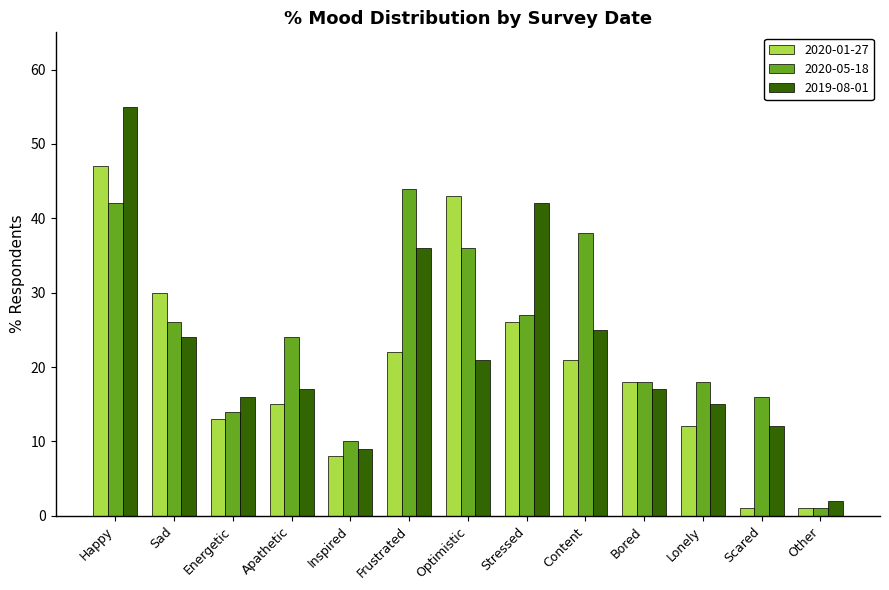

Which series has the largest total across all categories?

2020-05-18